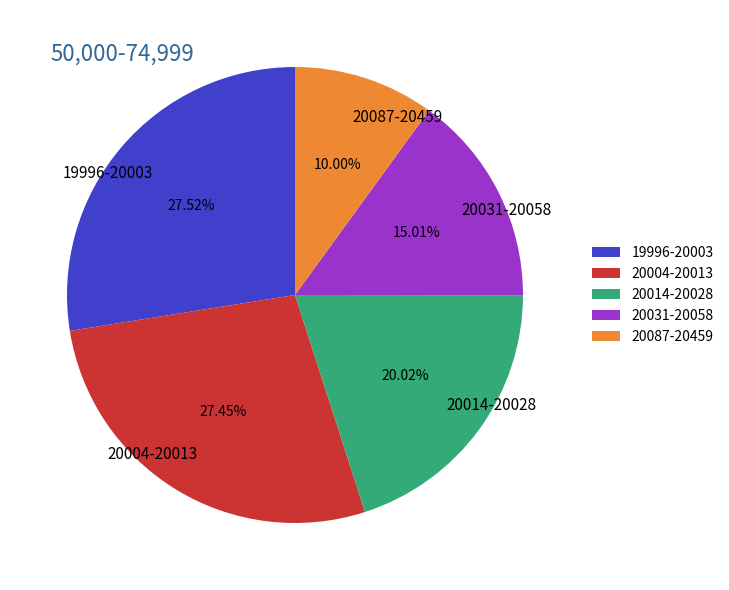

Between 20014-20028 and 20087-20459, which is larger?

20014-20028